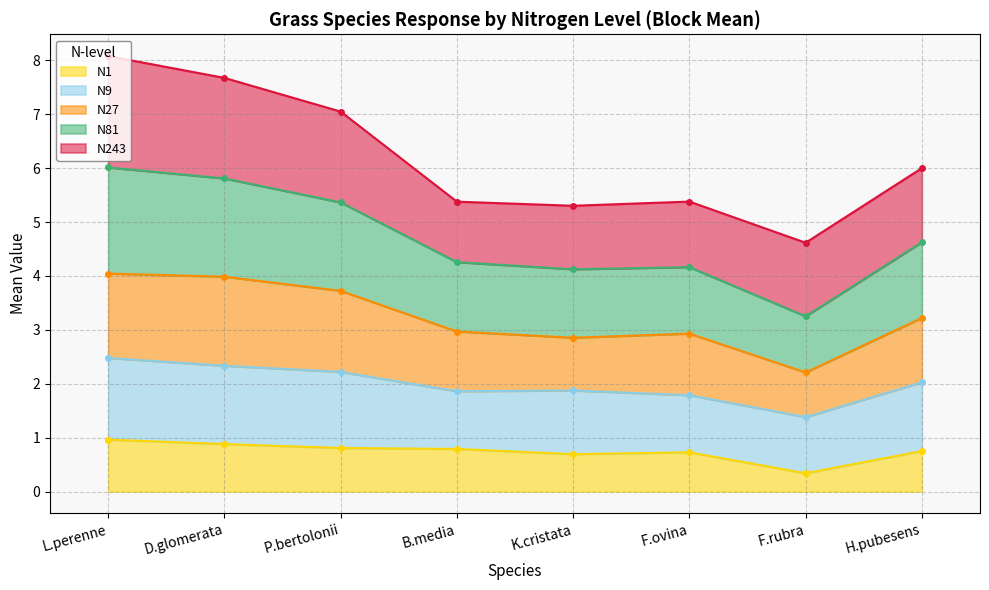

The value of N1 at L.perenne is 1.0. True or false?

True